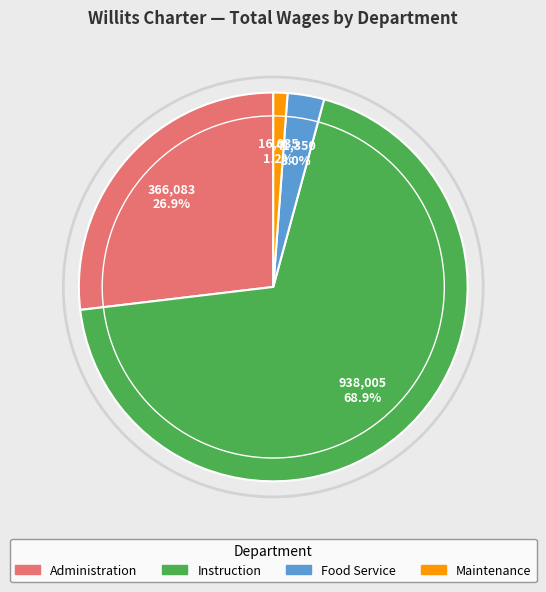

How many segments does this pie chart have?

4